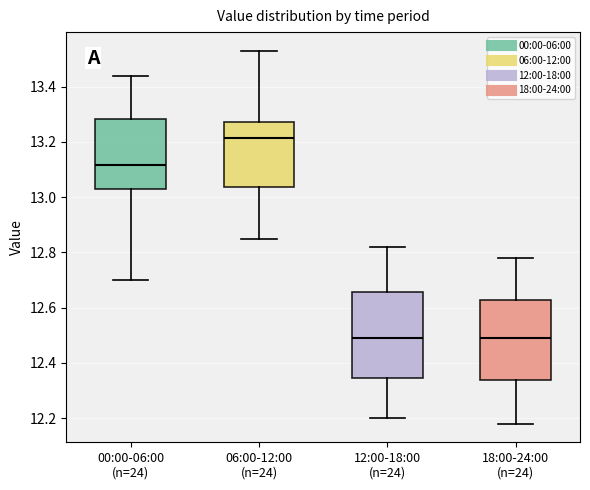

Reading left to right, read every box against the y-axis: the position of its median line, the range the box covers, and the ends of its whiskers. The values are not printed on the chart, so give them approximately, as read against the axis.

00:00-06:00 (n=24): median 13.12, box 13.04 to 13.28, whiskers 12.70 to 13.44
06:00-12:00 (n=24): median 13.22, box 13.04 to 13.28, whiskers 12.86 to 13.54
12:00-18:00 (n=24): median 12.50, box 12.34 to 12.66, whiskers 12.20 to 12.82
18:00-24:00 (n=24): median 12.50, box 12.34 to 12.62, whiskers 12.18 to 12.78